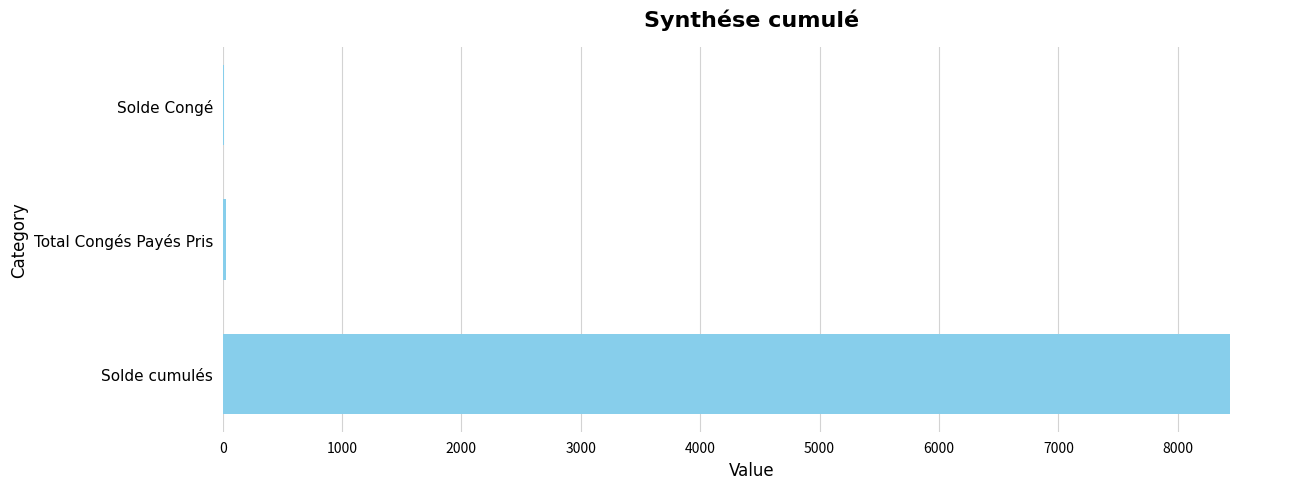

What is the greatest value displayed?

8434.8